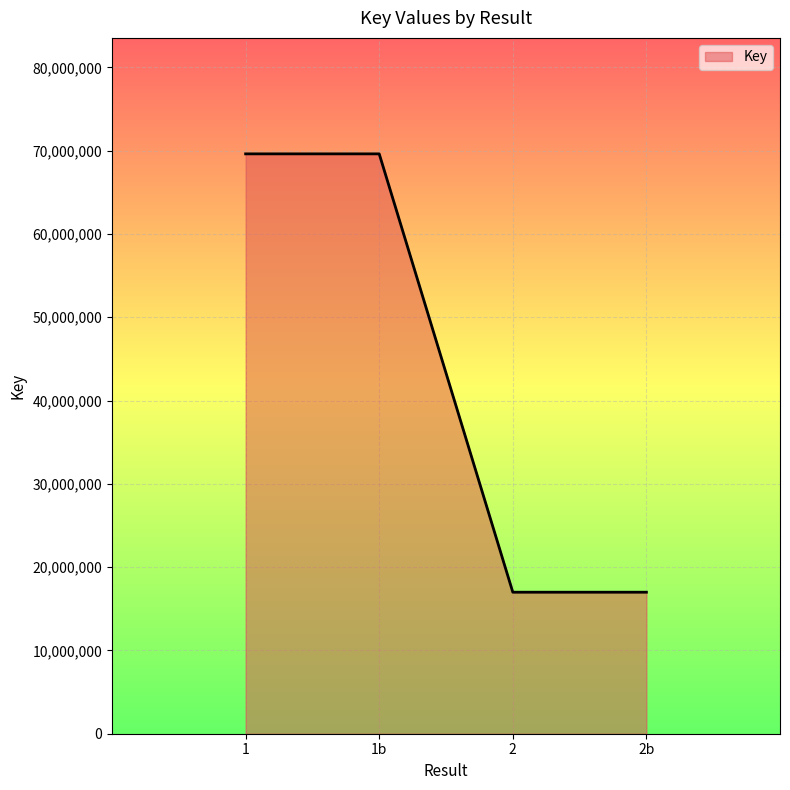

Between 2 and 1, which is larger?

1